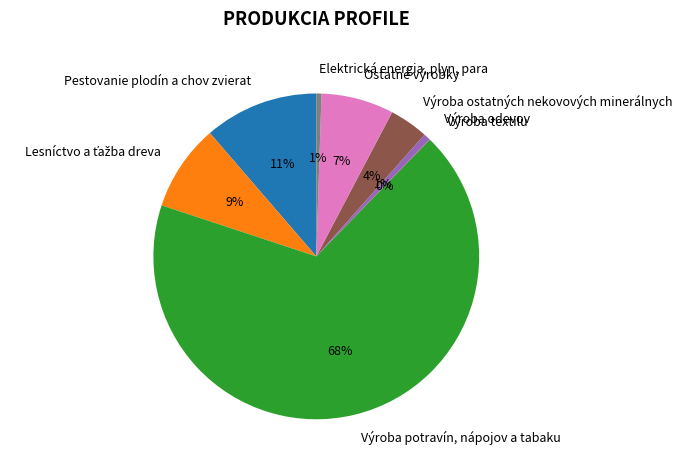

Which has a higher value, Výroba ostatných nekovových minerálnych or Elektrická energia, plyn, para?

Výroba ostatných nekovových minerálnych